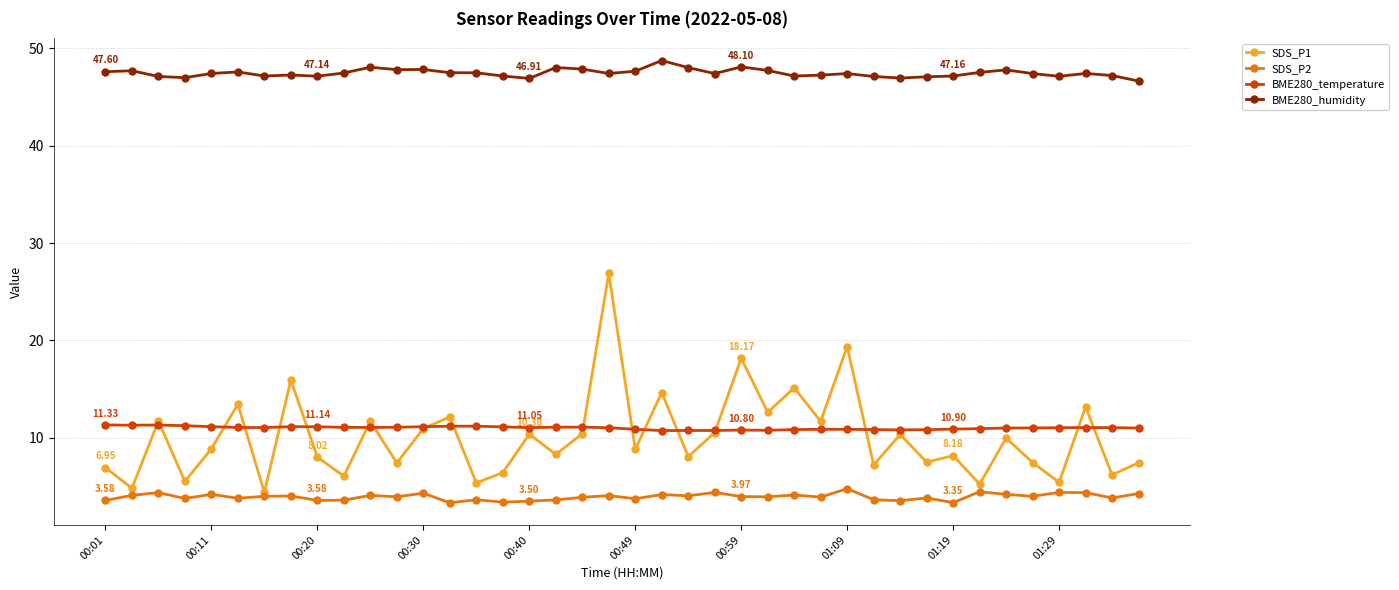

What is the minimum value shown in the chart?

3.3